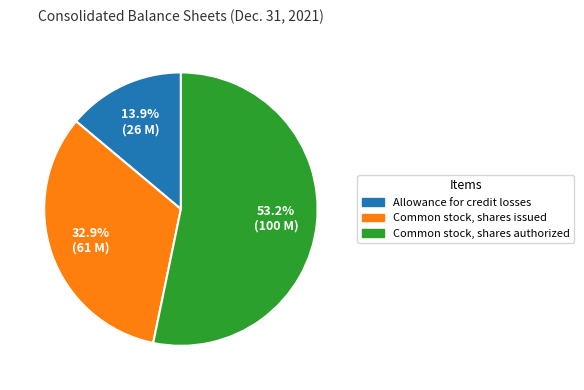

Do Common stock, shares authorized and Common stock, shares issued together represent more than half of the pie?

Yes